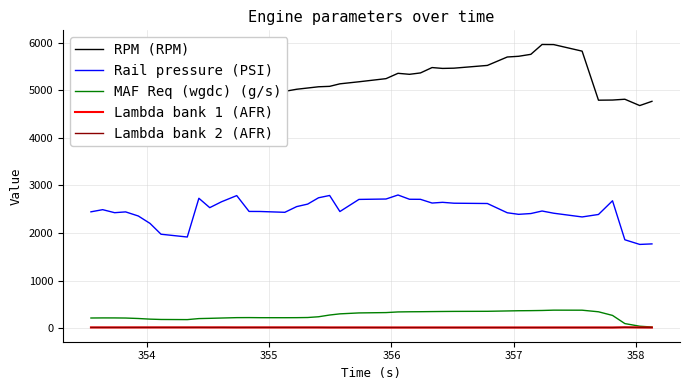

In Rail pressure (PSI), how many points are higher than both neighbors (excluding endpoints)?

9